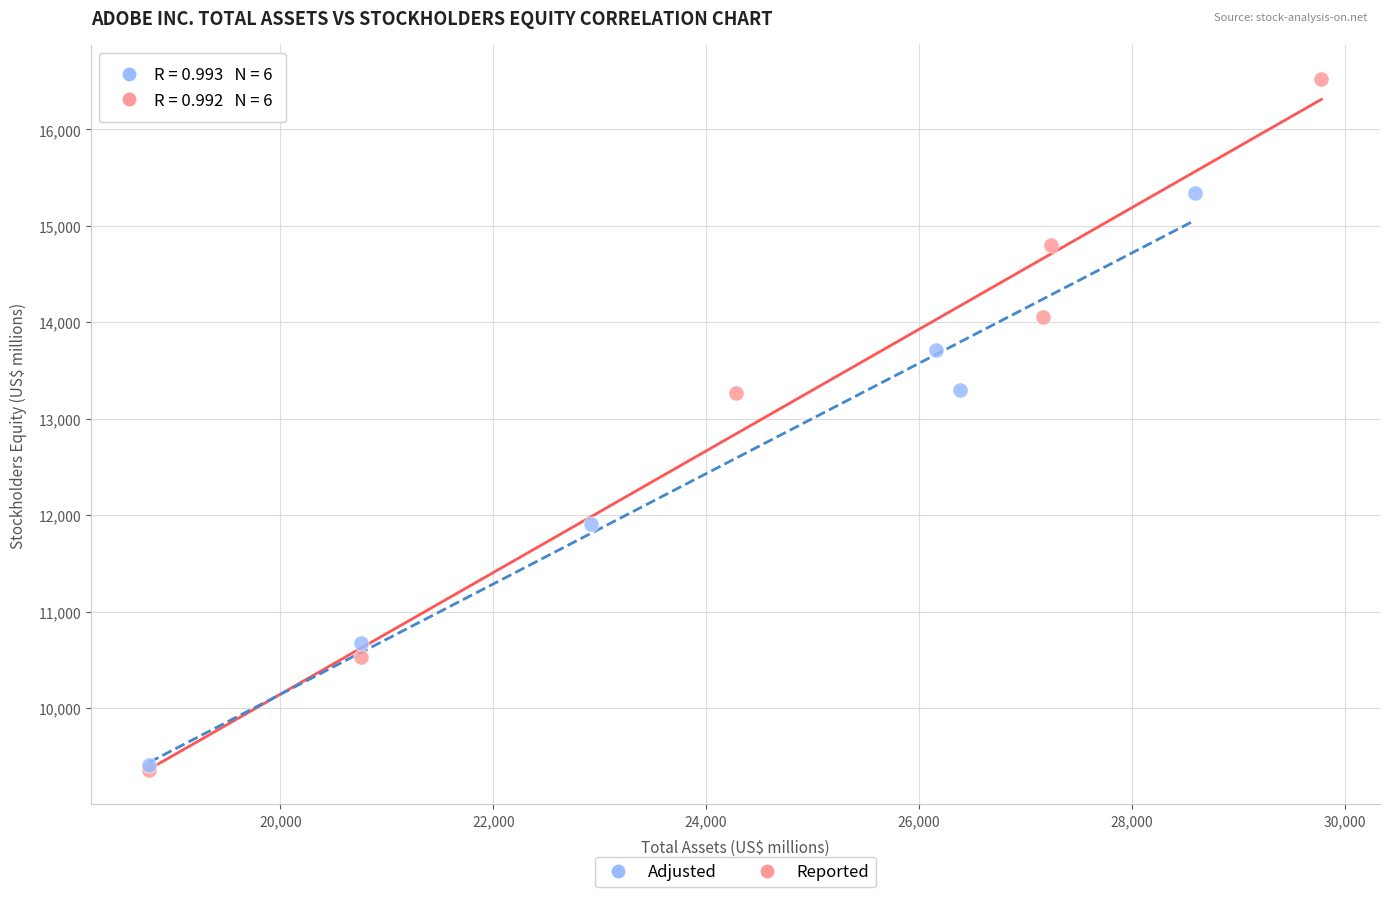

Which series has the largest Y range (max minus min)?

Reported